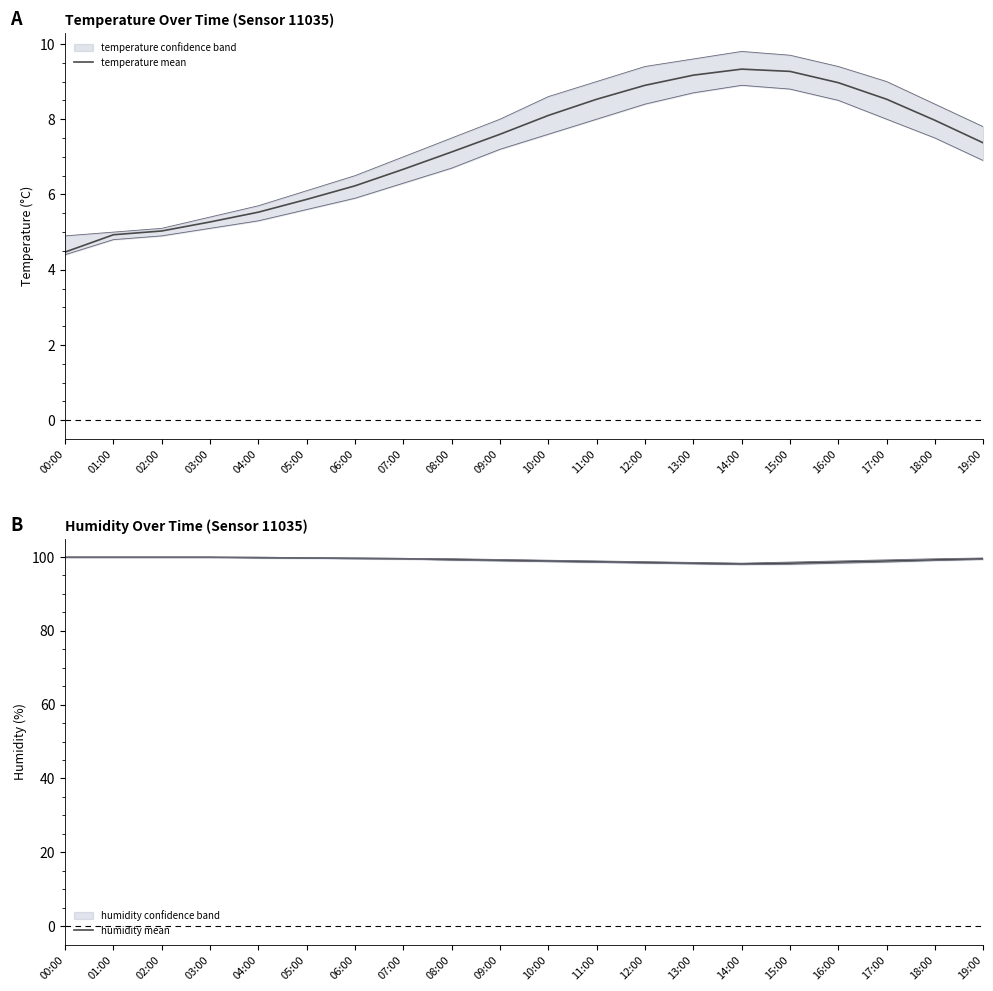

Which series has the largest total across all categories?

humidity mean